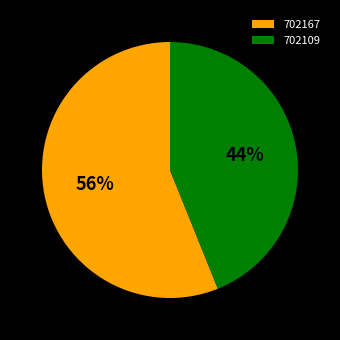

Which slice is the smallest?

702109